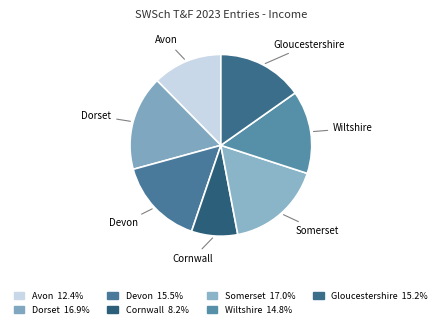

To the nearest percent, what is the combined percentage of Wiltshire and Somerset?

32%